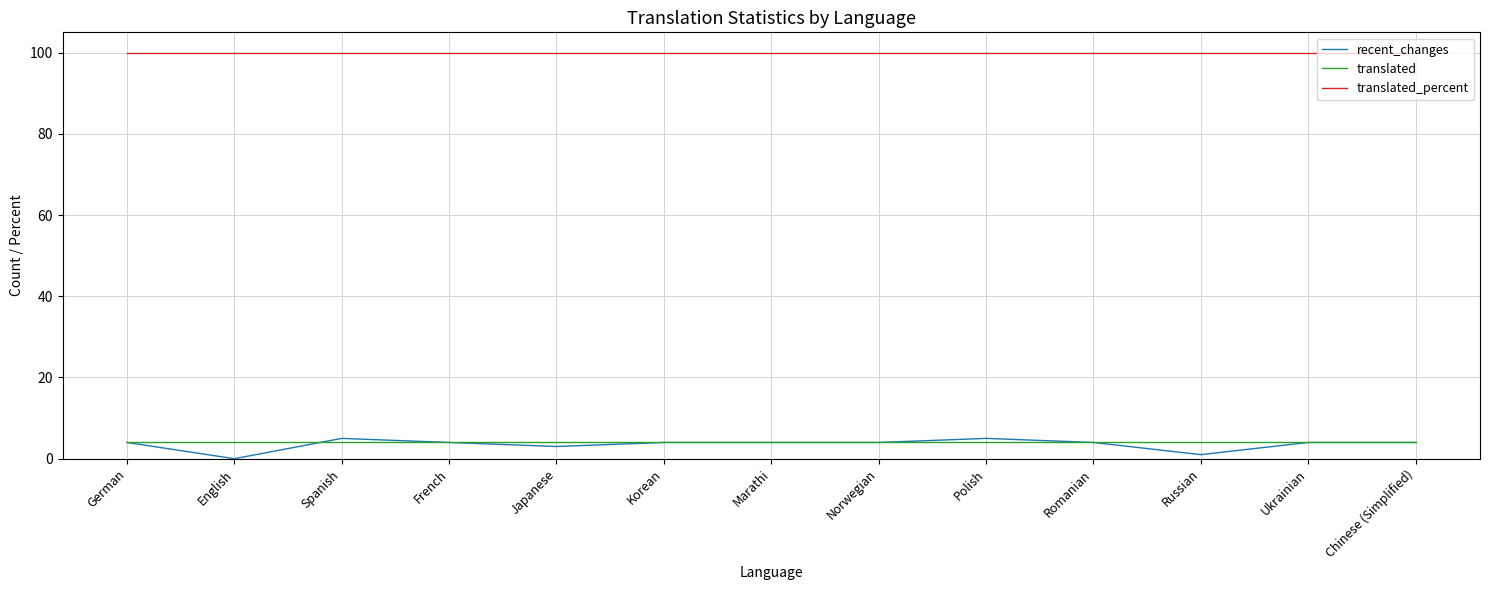

What is the maximum value for recent_changes?

5